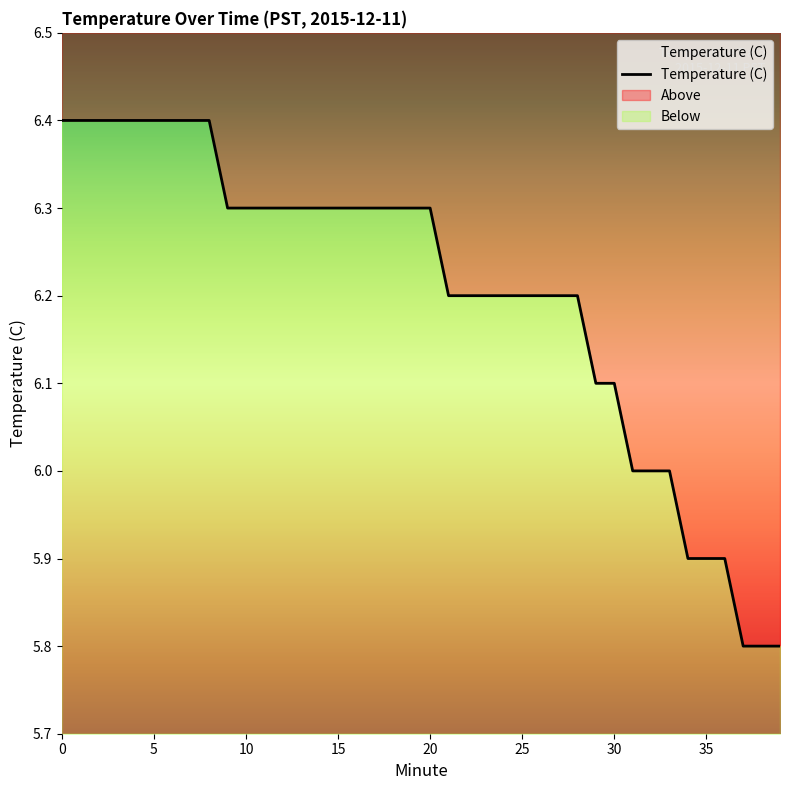

True or false: the data has more than 0 interior local peaks.

False